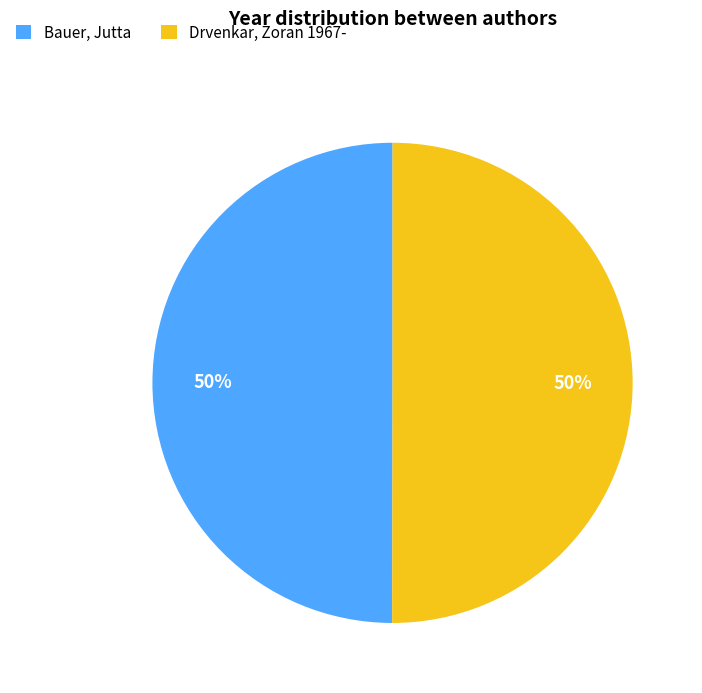

Do Bauer, Jutta and Drvenkar, Zoran 1967- together represent more than half of the pie?

Yes